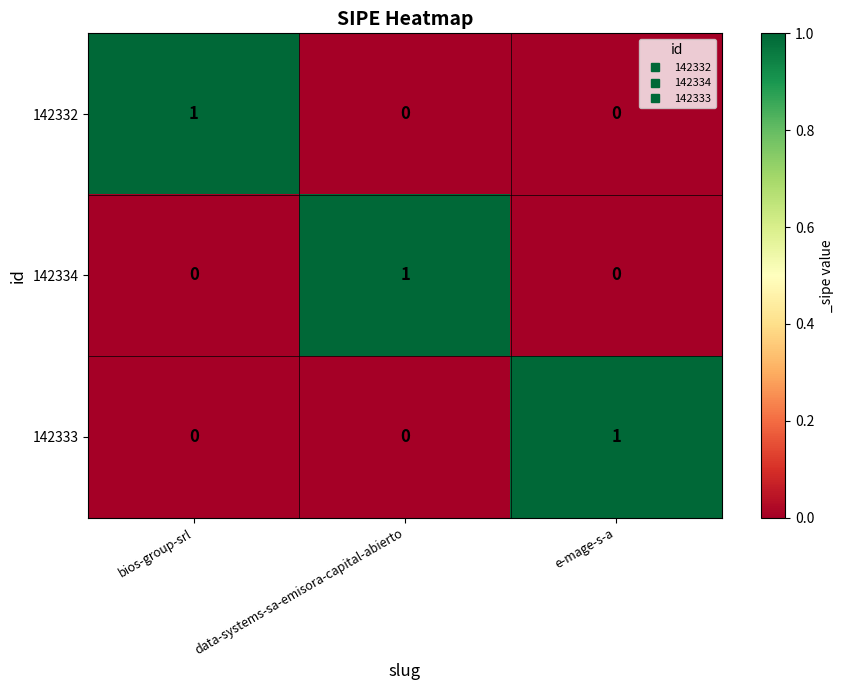

At how many categories does at least one series exceed 0?

3